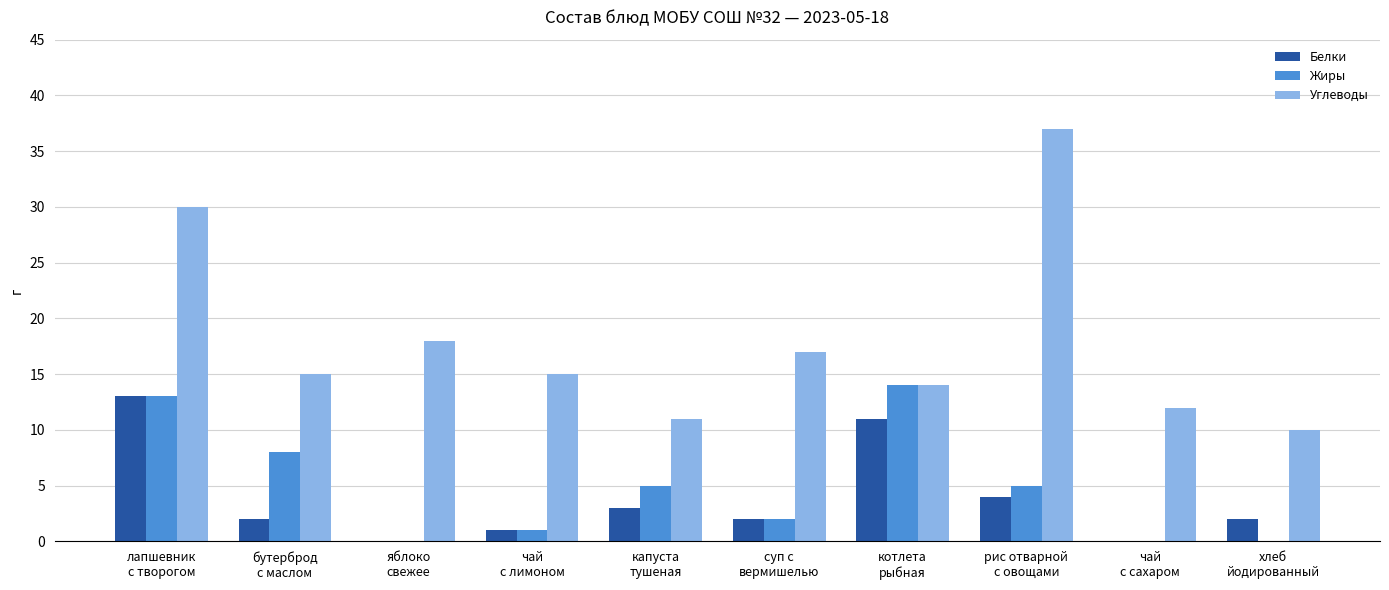

The value of Углеводы at чай
с сахаром is 20. True or false?

False